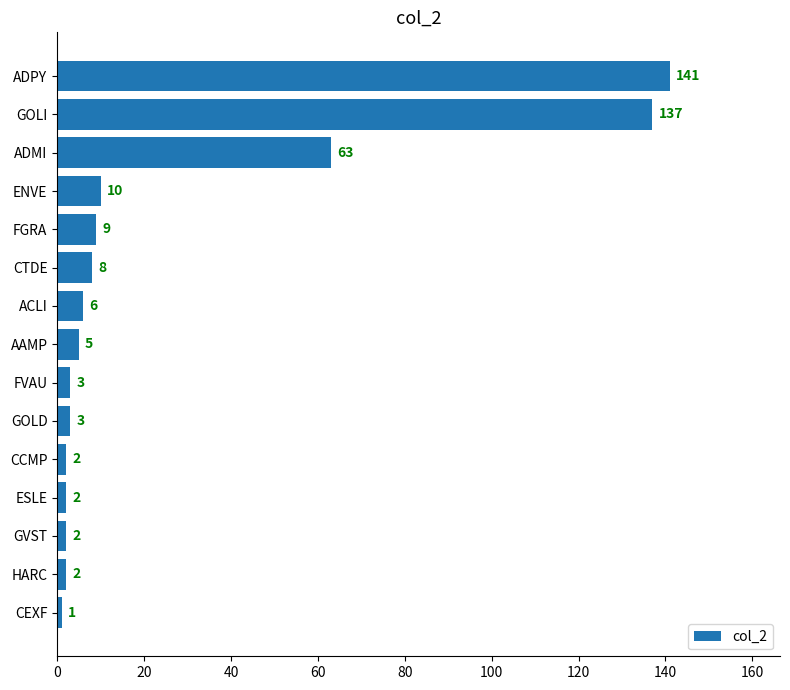

The value at ADPY is 226. True or false?

False